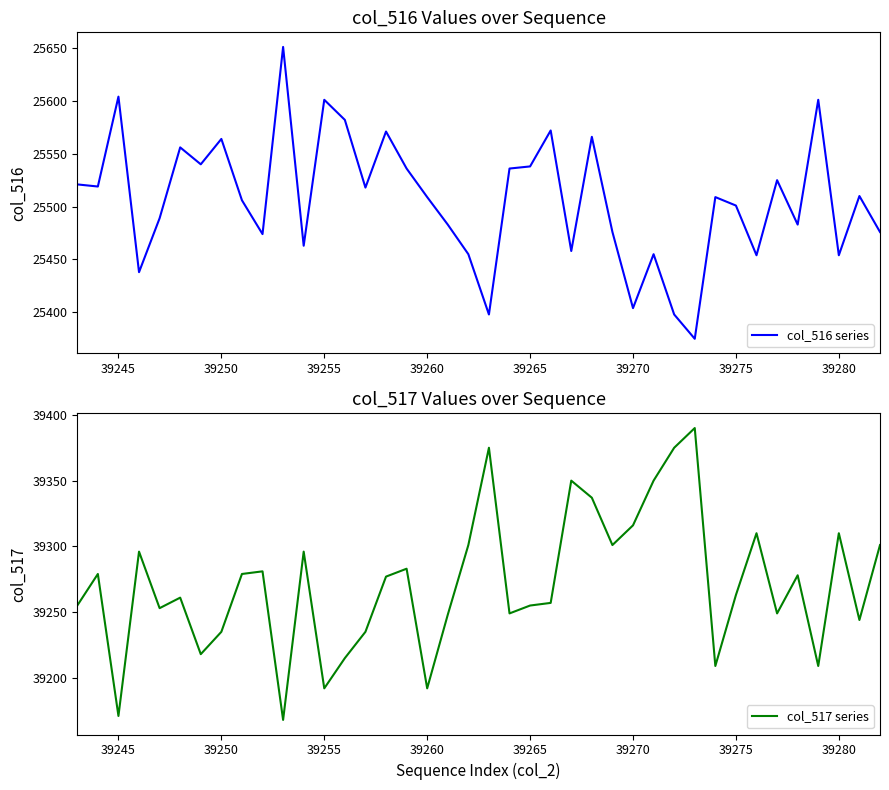

What is the minimum value for col_516 series?

25375